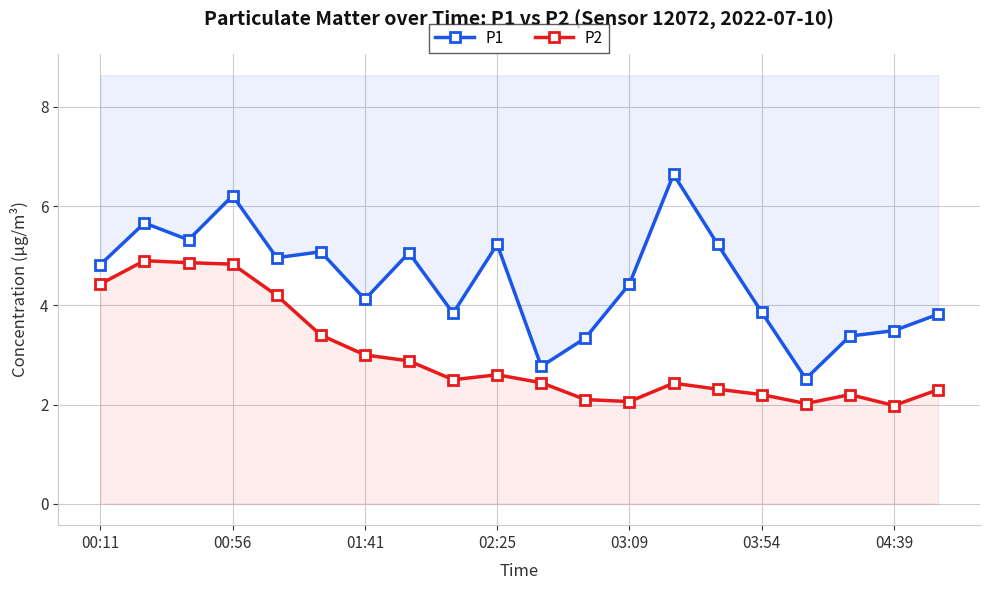

Rank the series at 01:41 from lowest to highest value.

P2, P1